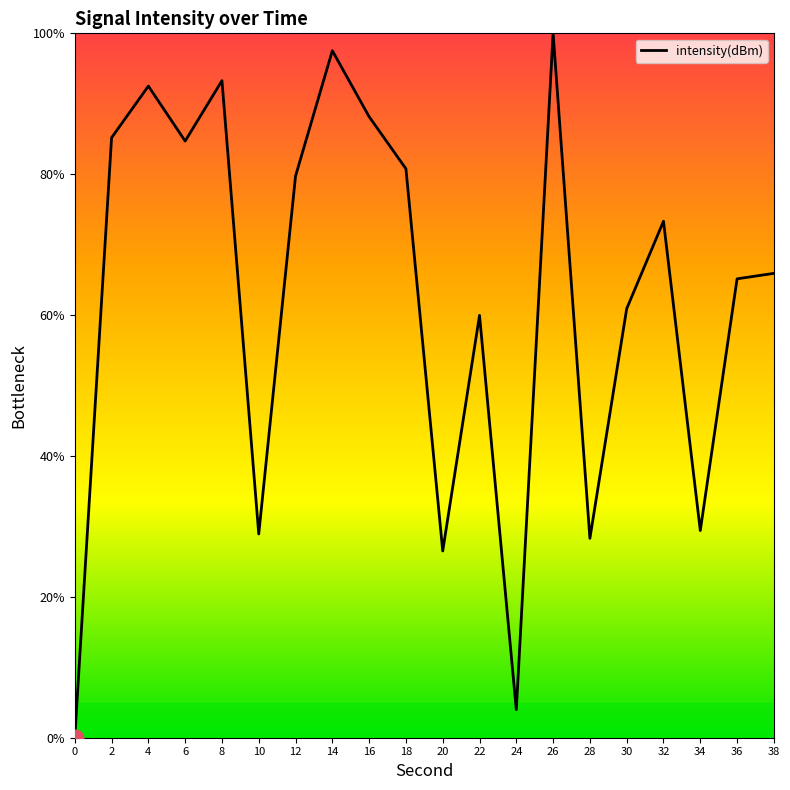

What is the average value?

62.2